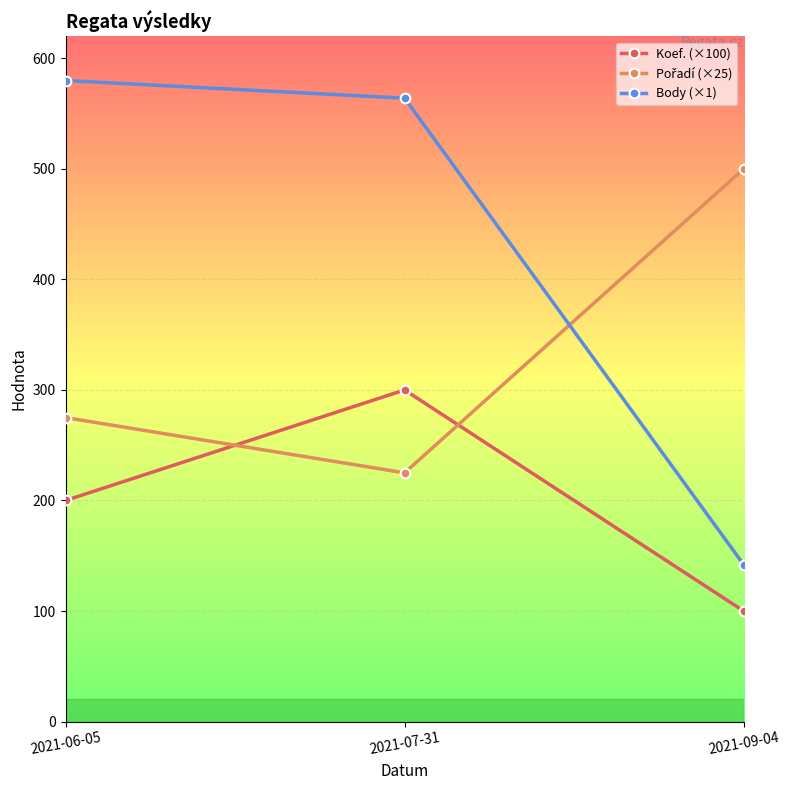

Which series has the widest spread of values?

Body (×1)